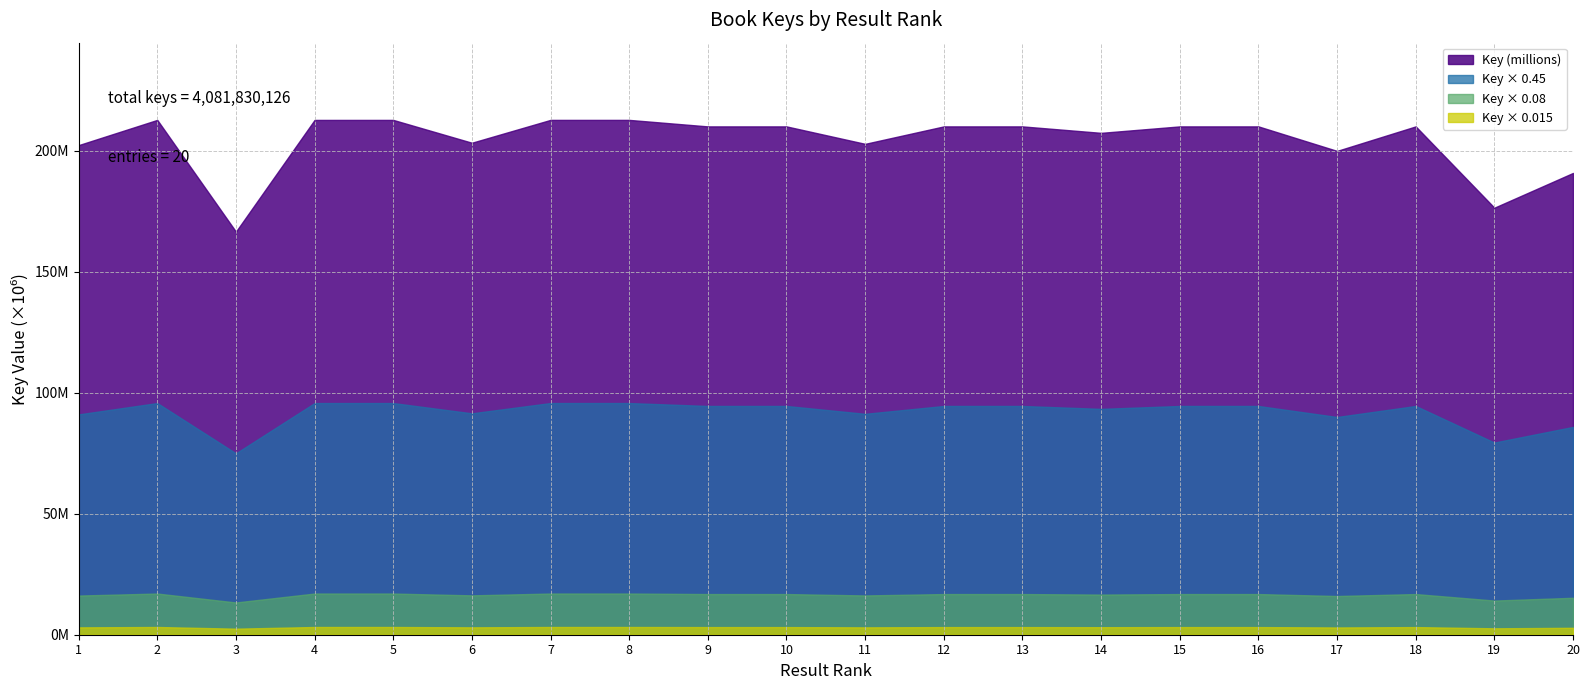

At which label does the data first exceed 209958306?

2